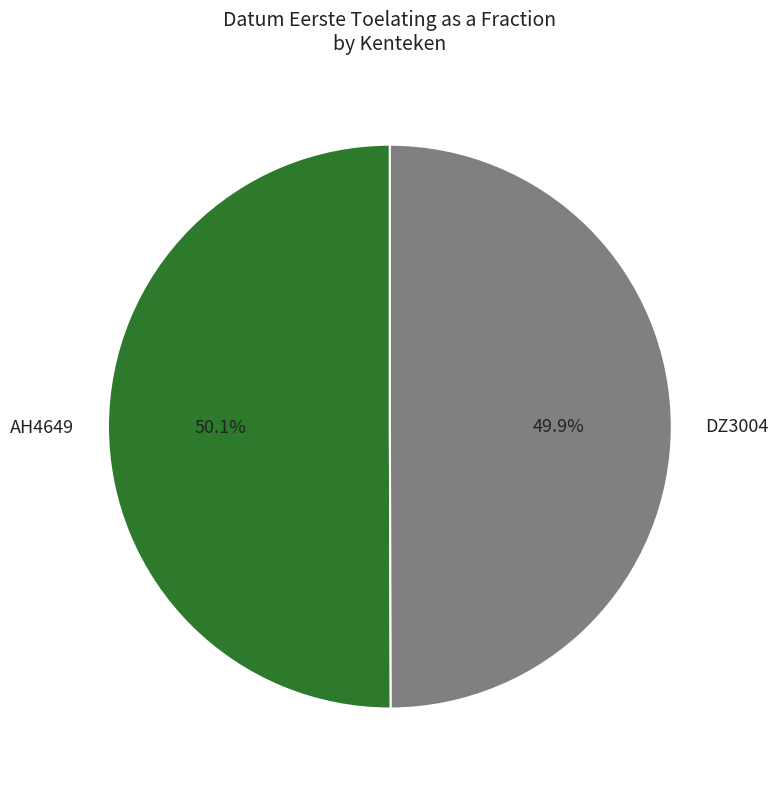

Does any single category account for the majority?

Yes